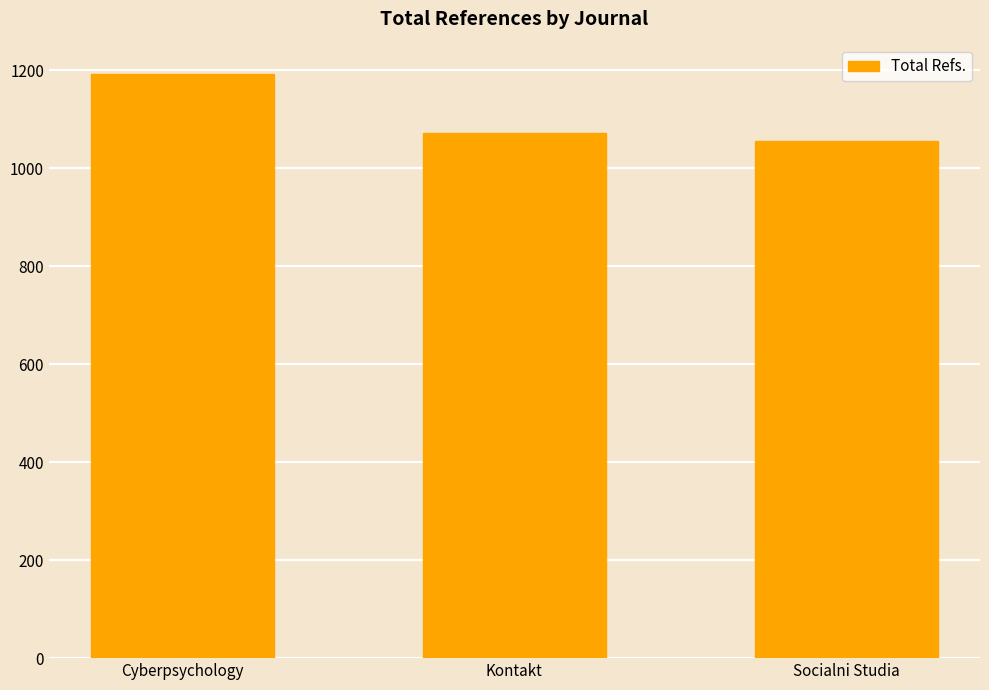

Does the chart contain stacked bars?

No